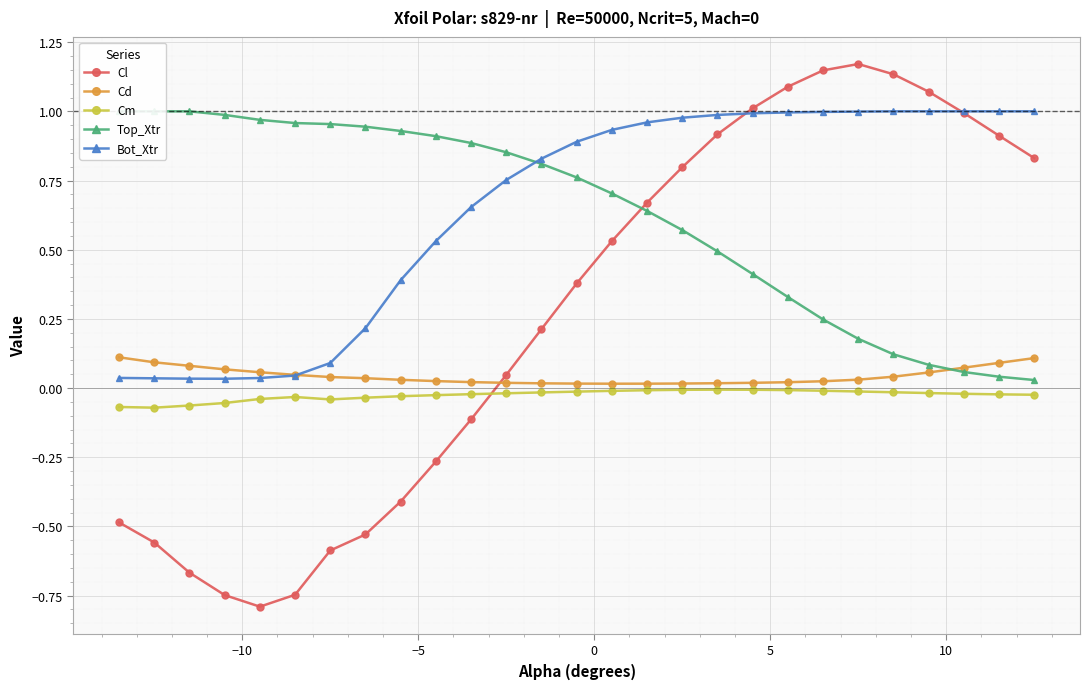

What is the difference between the maximum and minimum values in the Top_Xtr series?

1.0